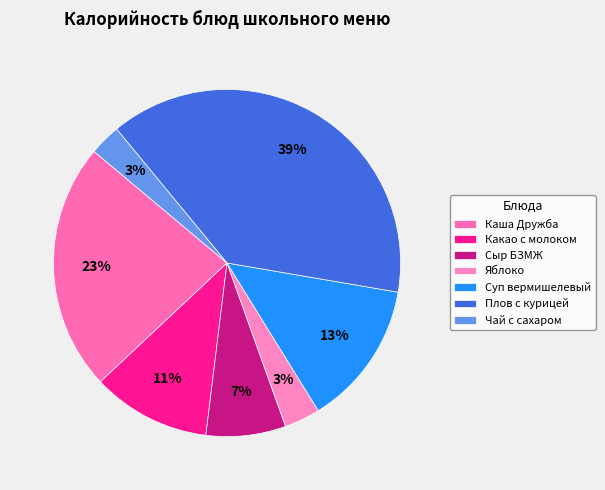

What is the smallest slice in the pie chart?

Чай с сахаром